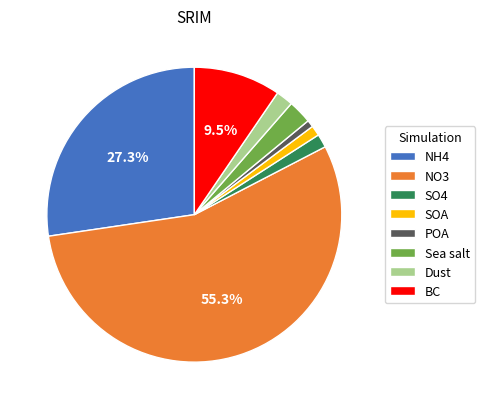

What percentage is the NO3 slice, to the nearest percent?

55%